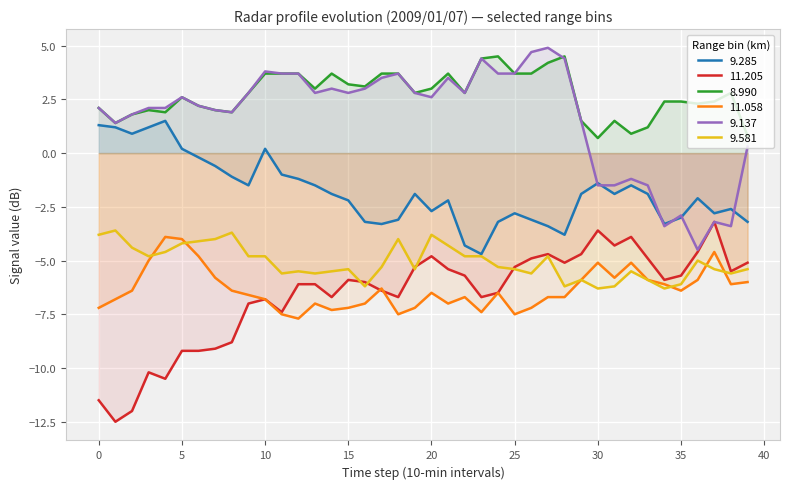

True or false: 11.205 and 9.285 cross at least once.

False